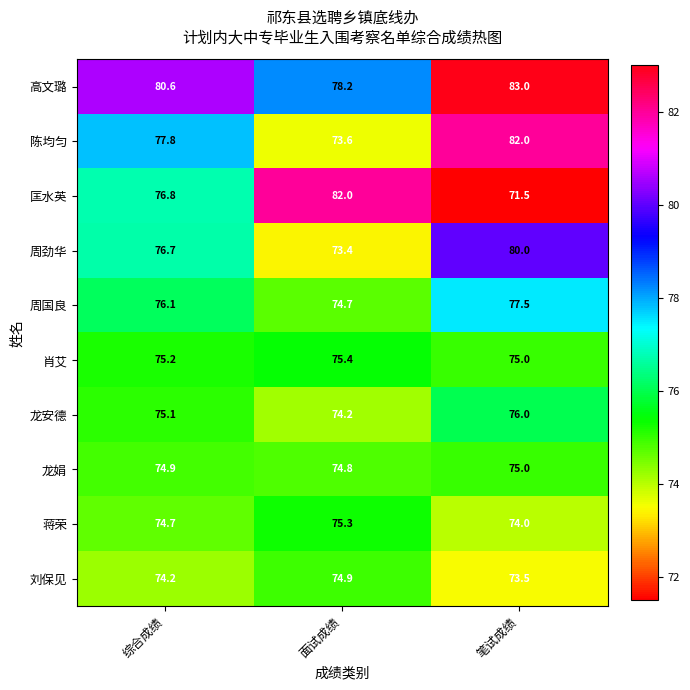

What is the sum of the 匡水英 values at 笔试成绩 and 综合成绩?

148.3